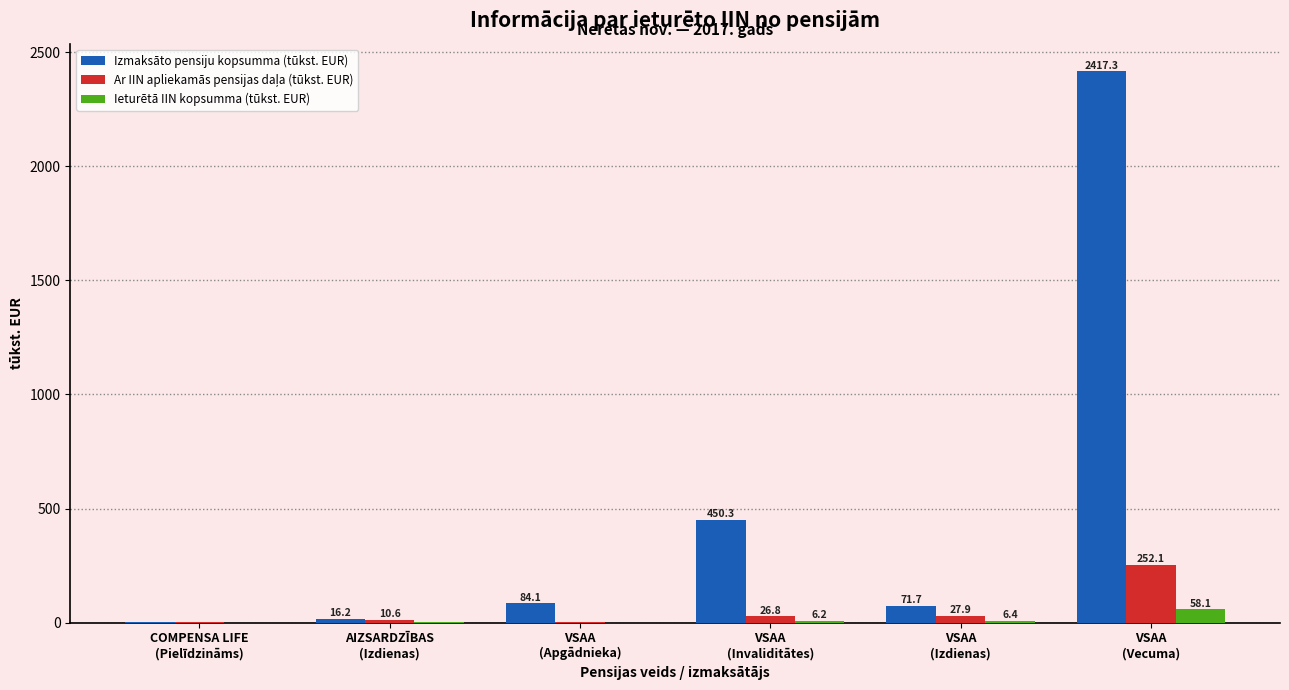

What is the maximum value shown in the chart?

2417.3